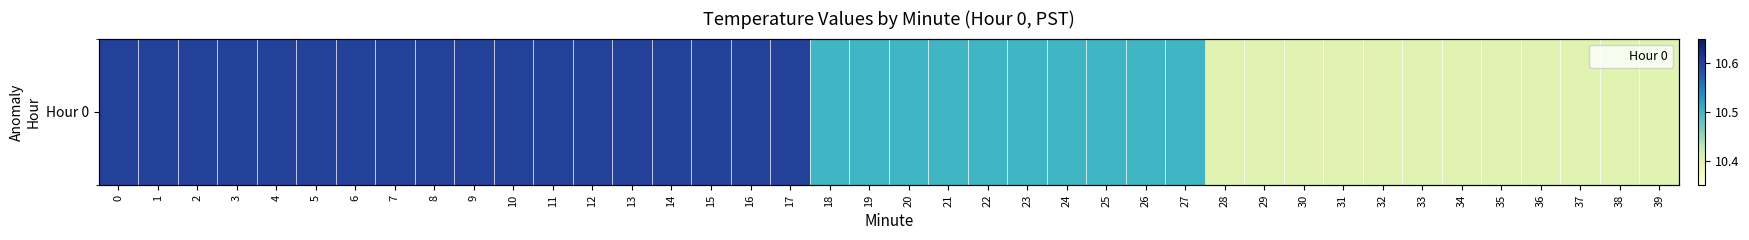

List the labels in order of value, largest first.

0, 1, 2, 3, 4, 5, 6, 7, 8, 9, 10, 11, 12, 13, 14, 15, 16, 17, 18, 19, 20, 21, 22, 23, 24, 25, 26, 27, 28, 29, 30, 31, 32, 33, 34, 35, 36, 37, 38, 39